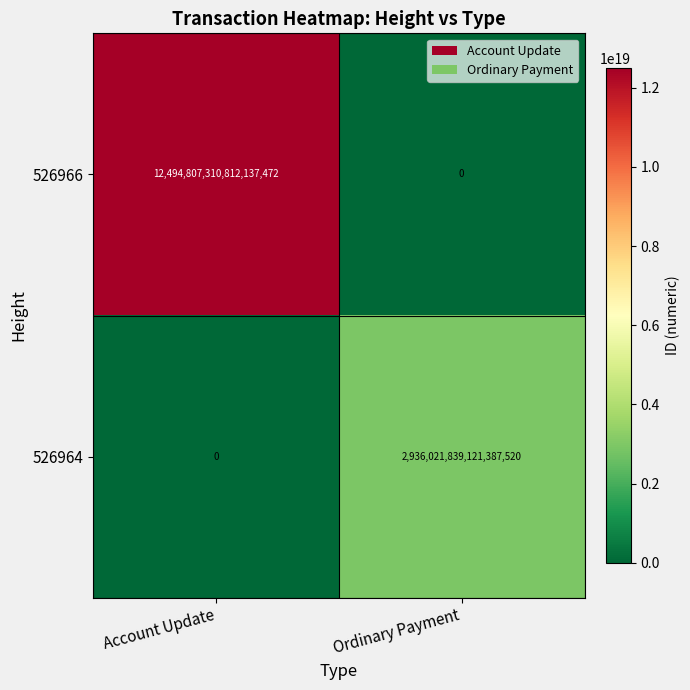

List the series in order of their peak value, highest first.

526966, 526964